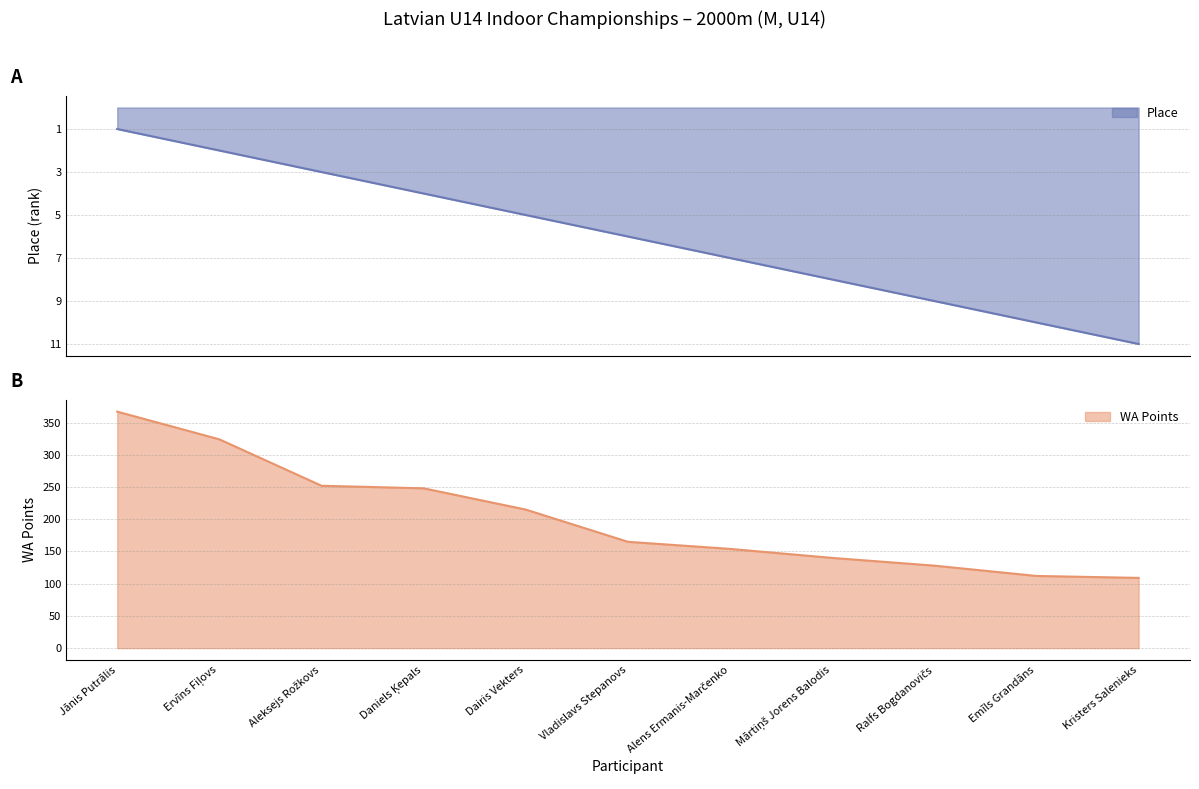

What is the sum of all WA Points values?

2214